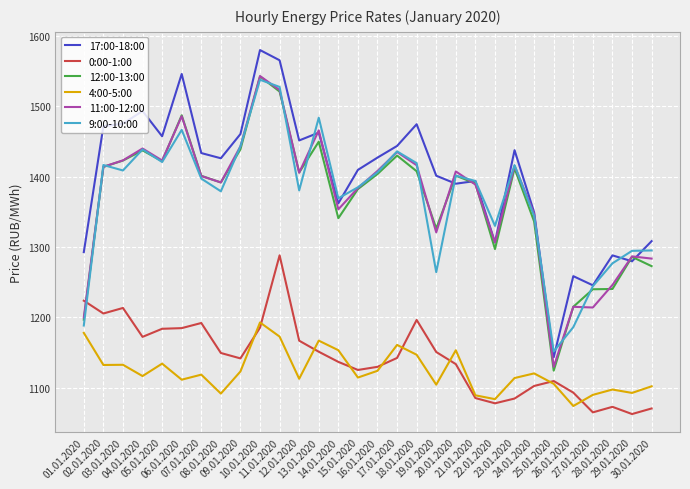

Which series has the largest total across all categories?

17:00-18:00